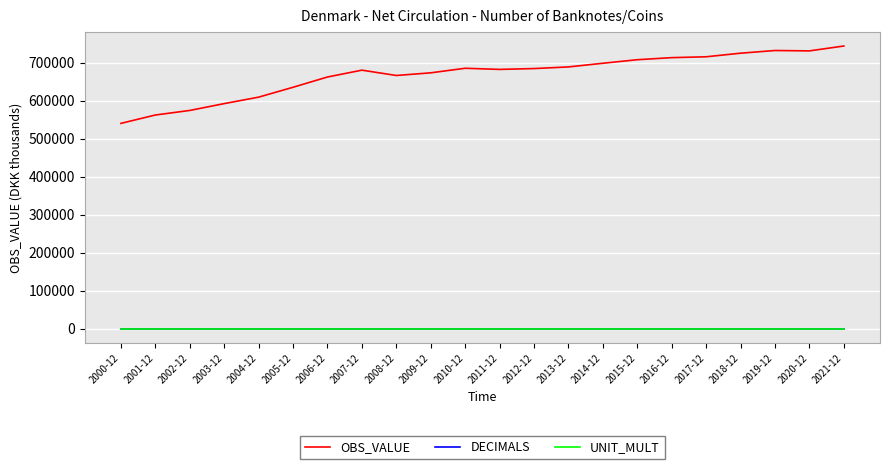

How many lines are shown in the chart?

3